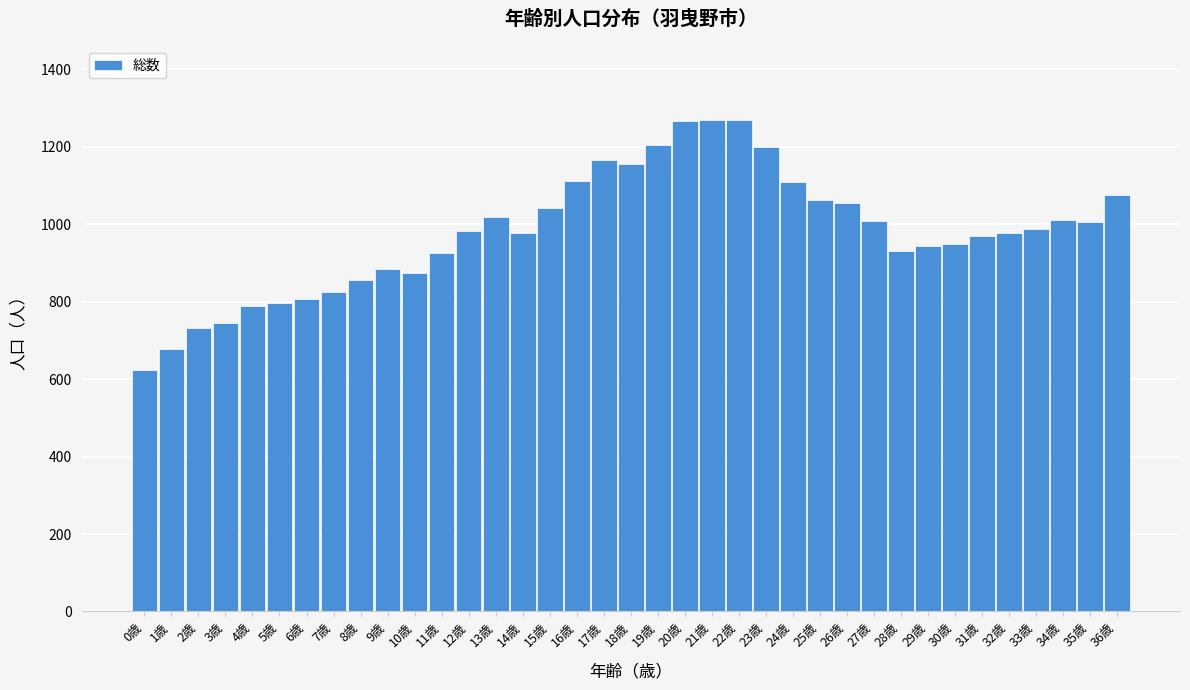

The value at 35歳 is 1005. True or false?

True